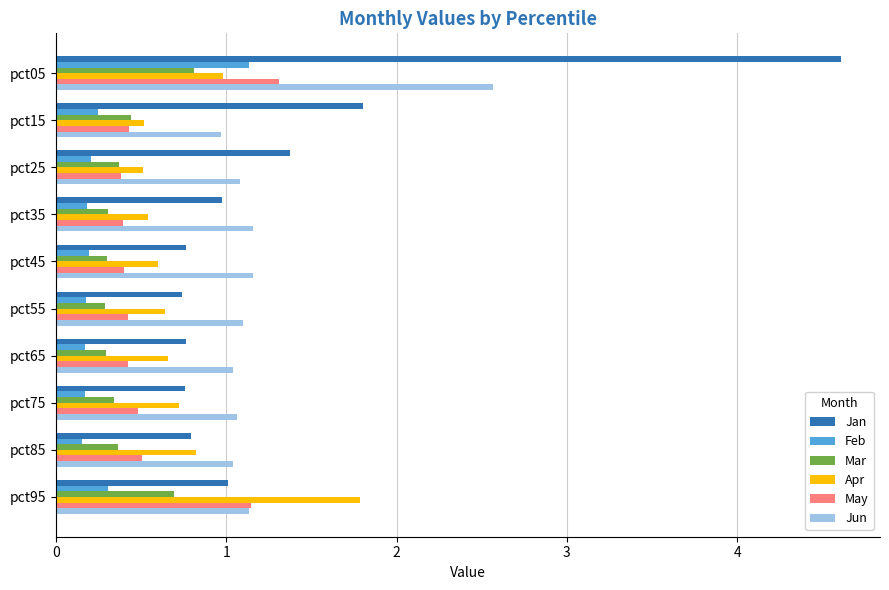

What is the spread (max minus min) of values at pct05?

3.8